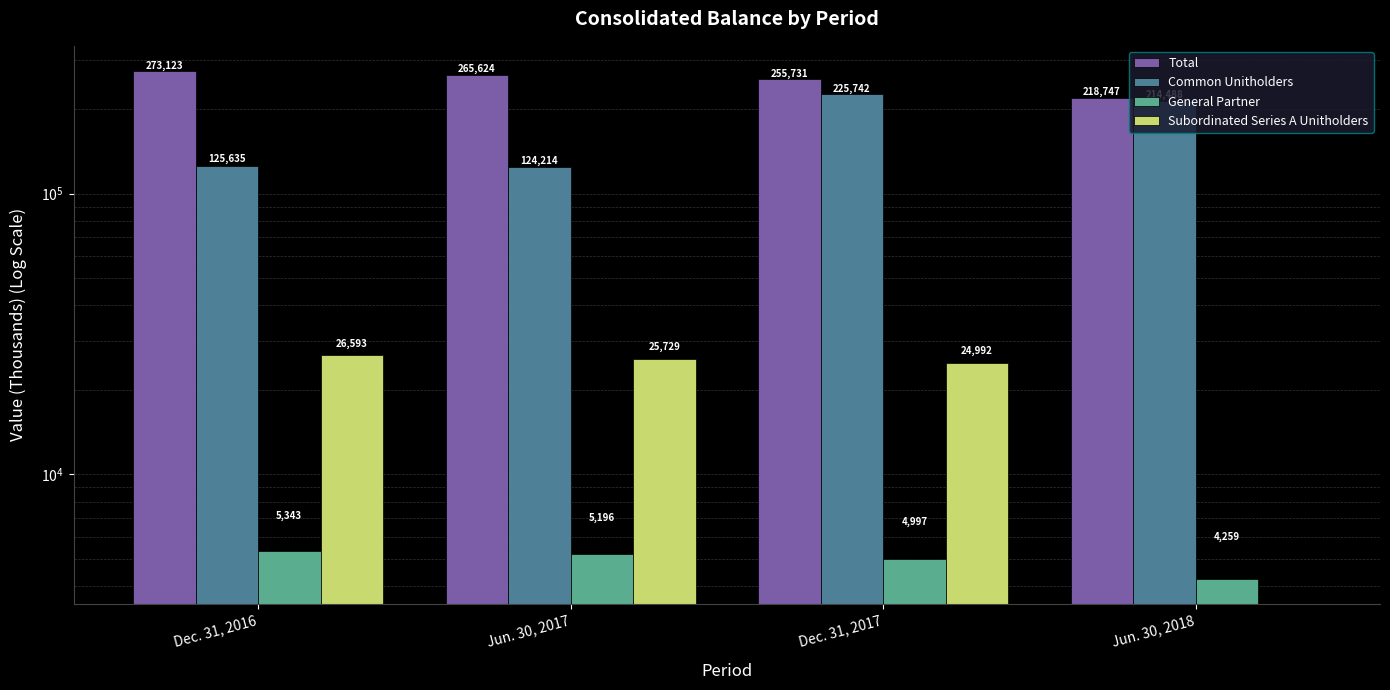

How many data points in Common Unitholders are less than 214488?

2